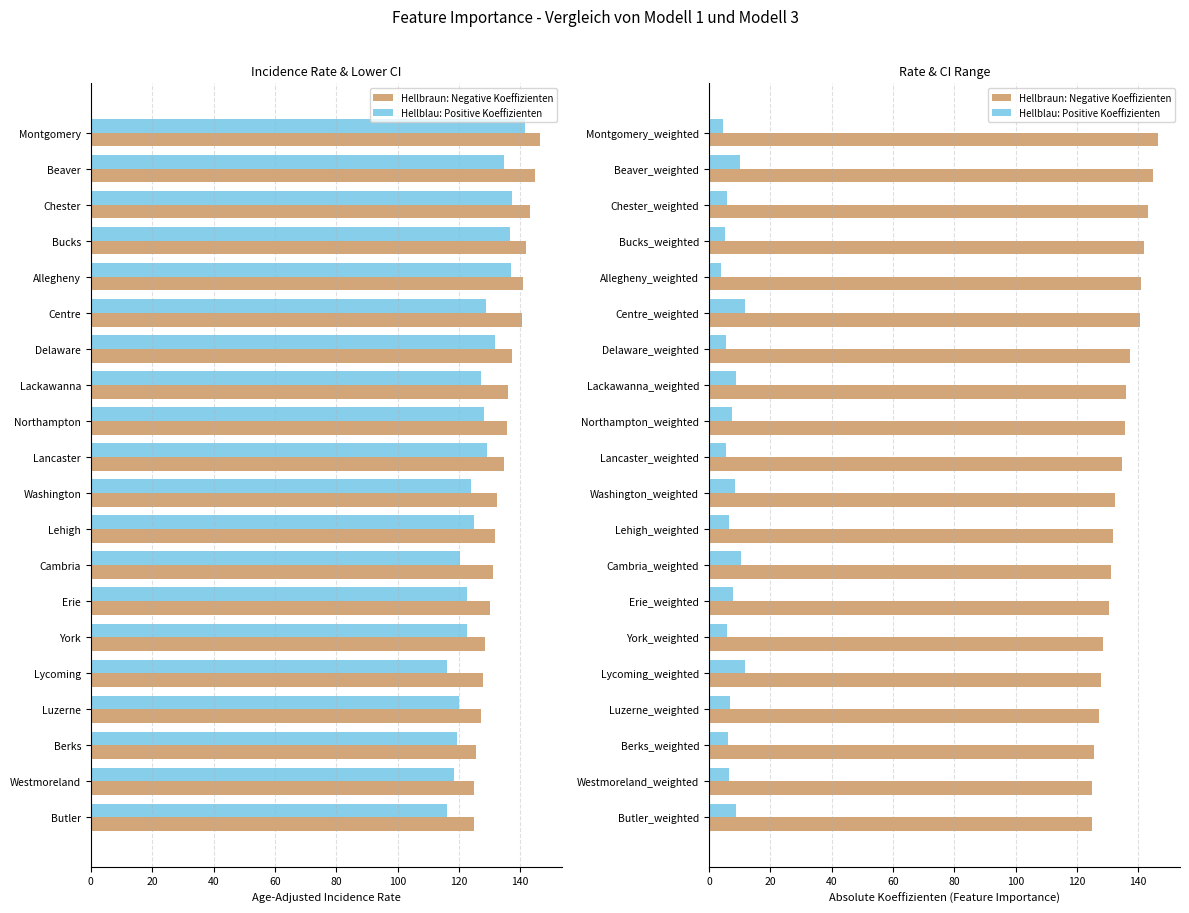

What is the spread (max minus min) of values at Lackawanna_weighted?

127.1